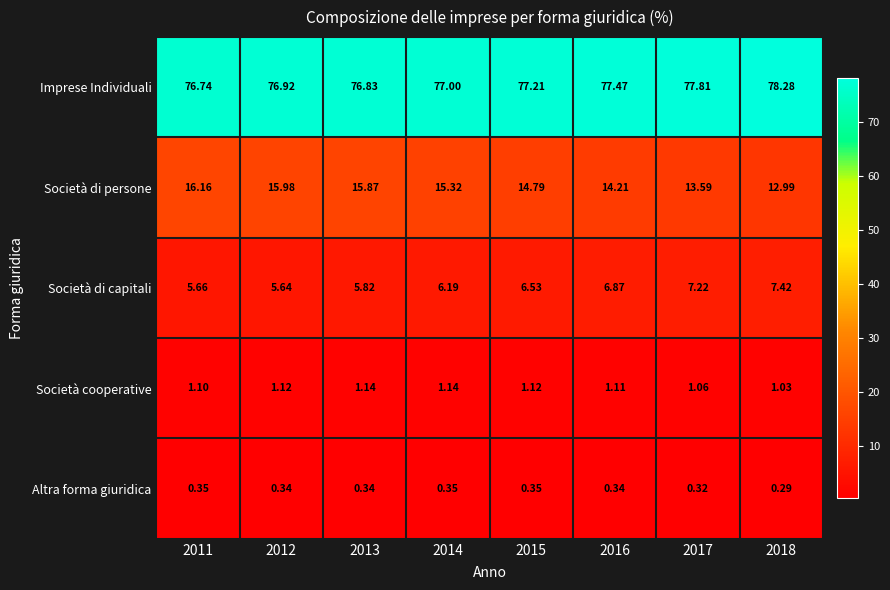

List the series in order of their peak value, highest first.

Imprese Individuali, Società di persone, Società di capitali, Società cooperative, Altra forma giuridica